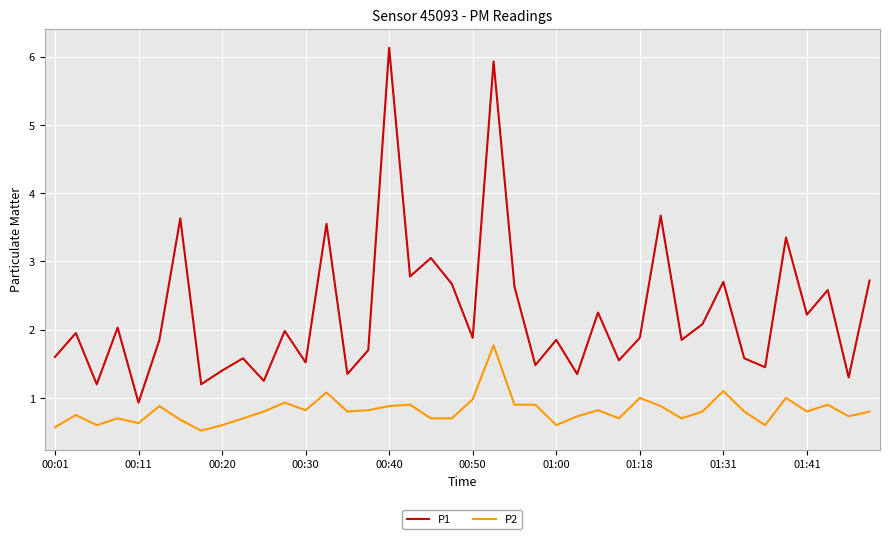

Which series has the largest range (max minus min)?

P1